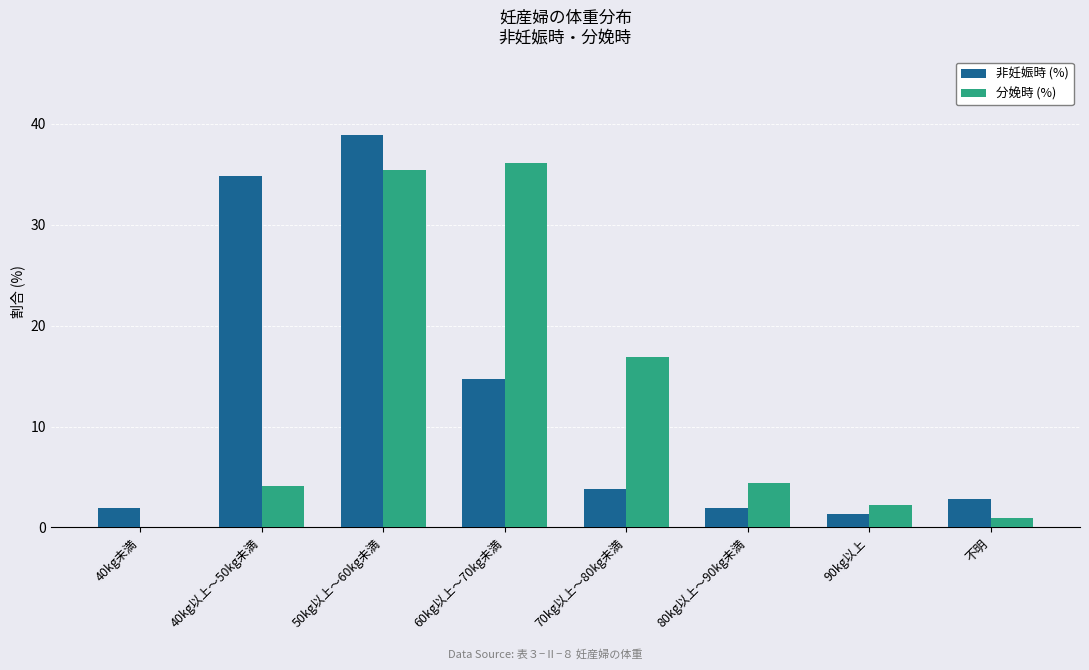

What is the highest value of the 非妊娠時 (%) series?

38.9